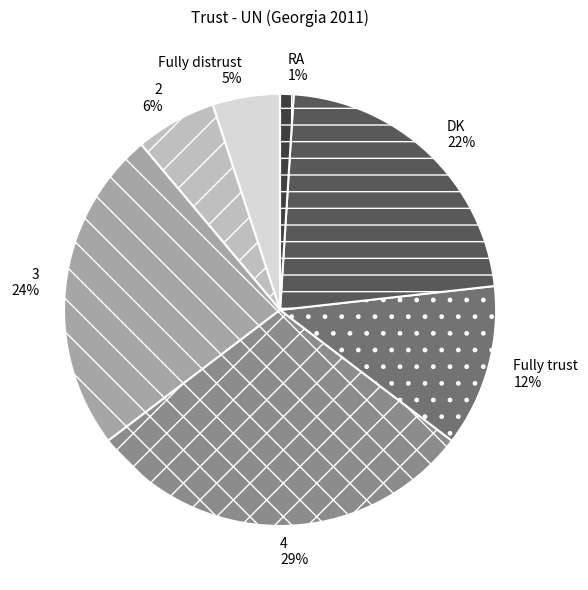

What percentage is the 3 slice, to the nearest percent?

24%